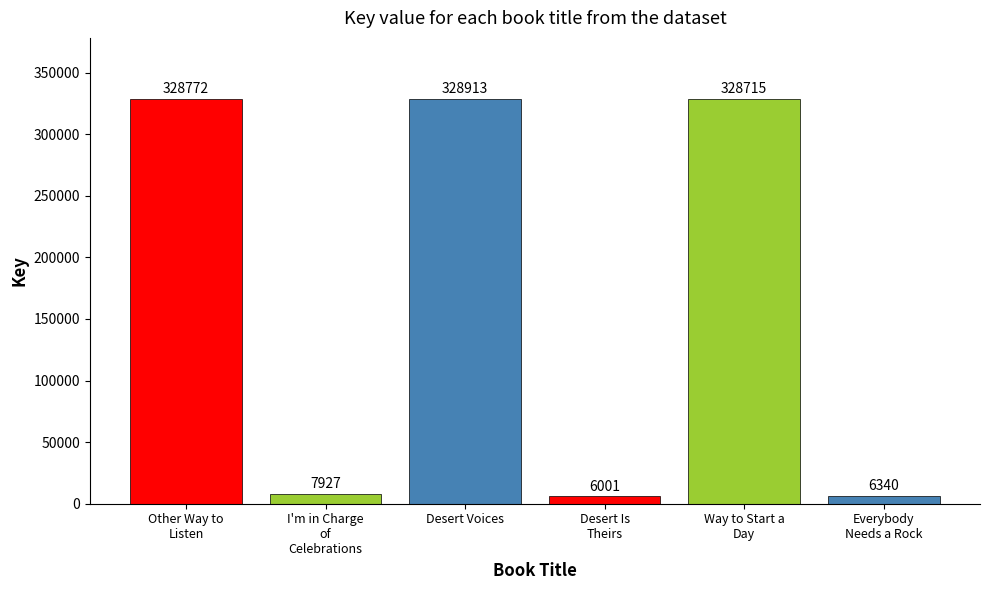

Reading left to right, transcribe all the data shown in this chart.

Other Way to
Listen=328772	I'm in Charge
of
Celebrations=7927	Desert Voices=328913	Desert Is
Theirs=6001	Way to Start a
Day=328715	Everybody
Needs a Rock=6340